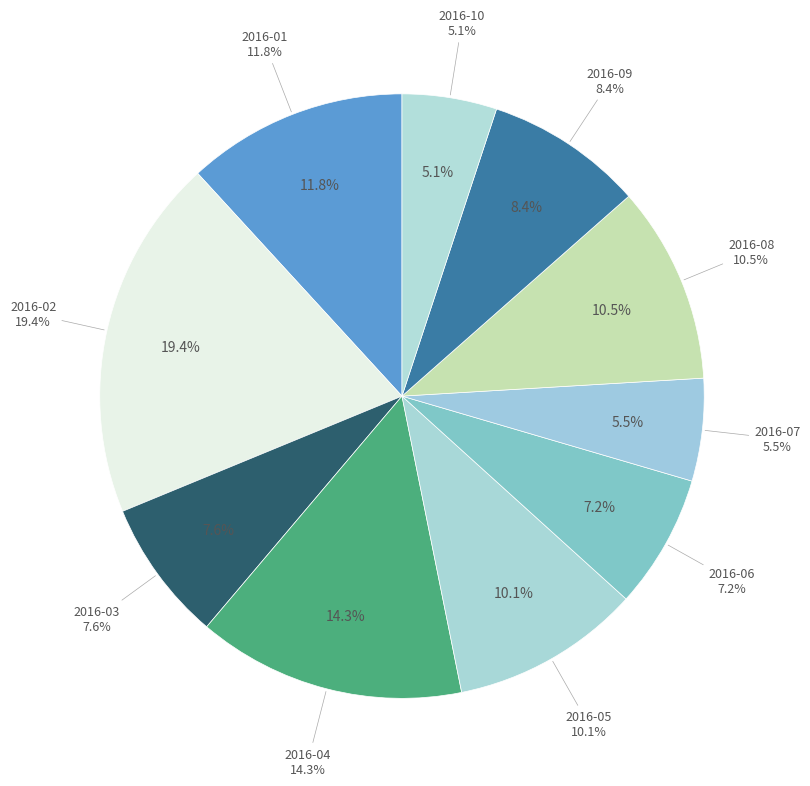

The 2016-06 slice represents 1% of the pie. True or false?

False